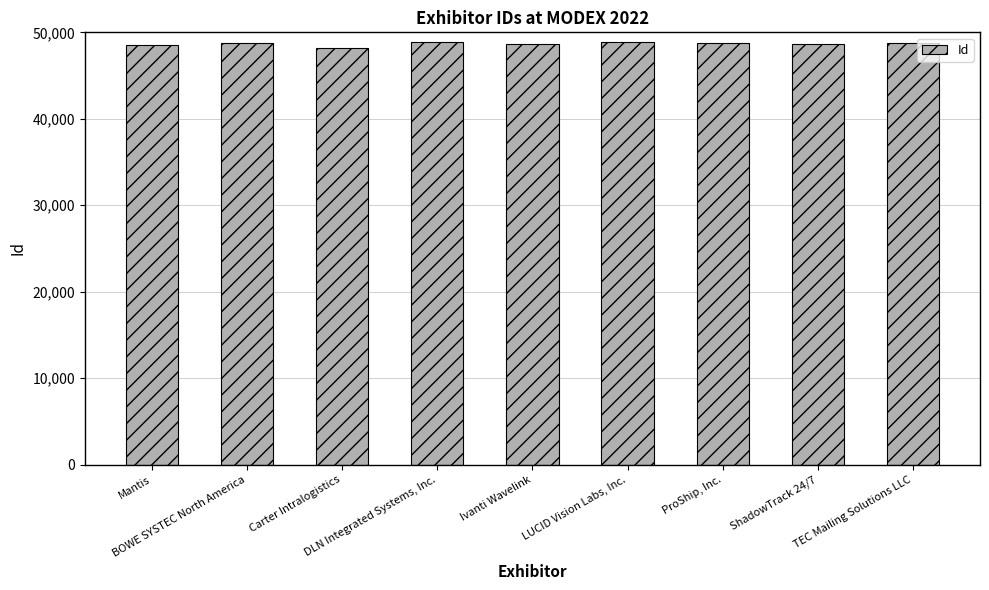

How many data points does each series have?

9